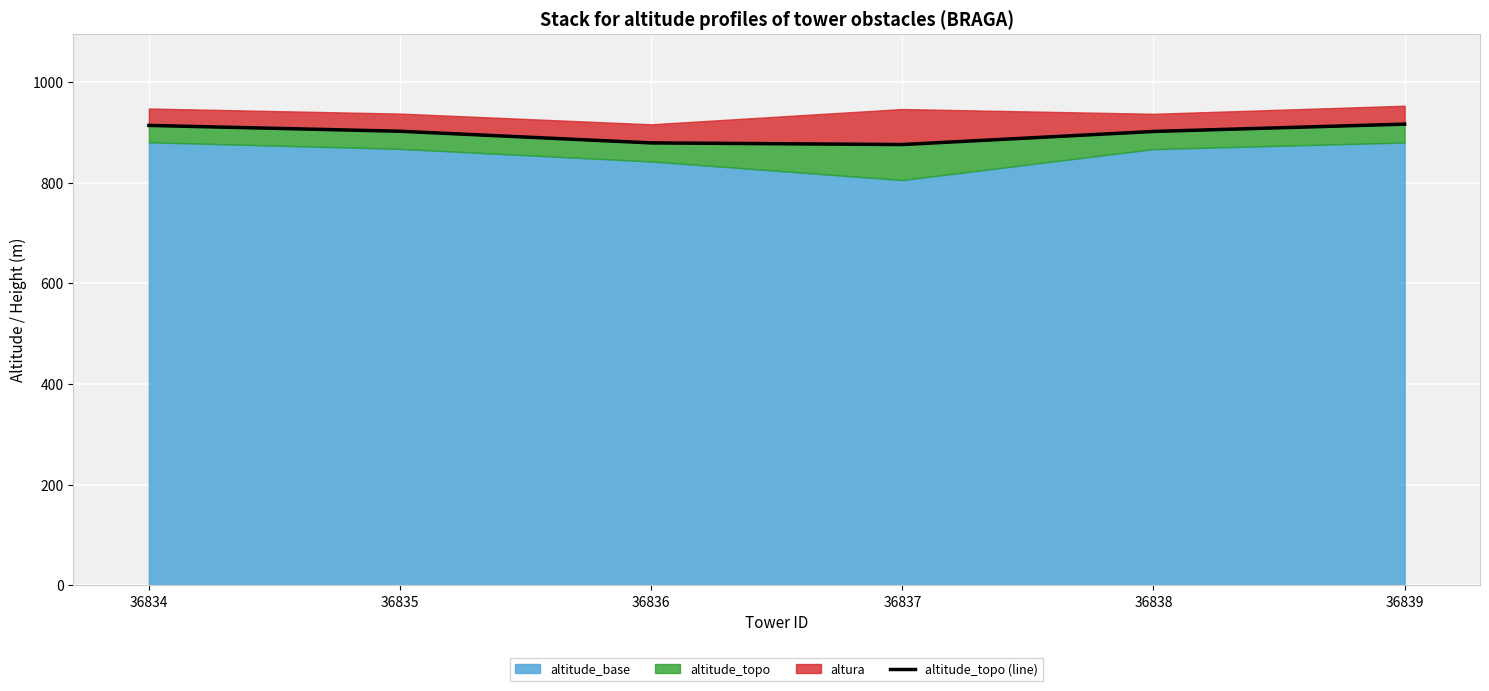

Which label corresponds to the largest value in the chart?

36839